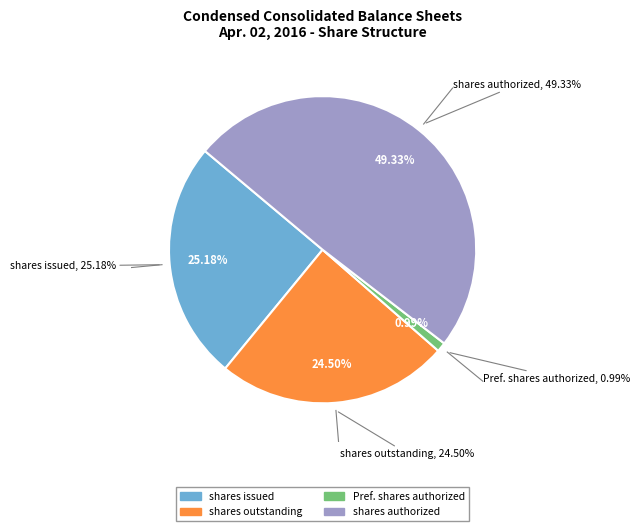

What percentage is NOT represented by Common stock, shares outstanding?

75.5%